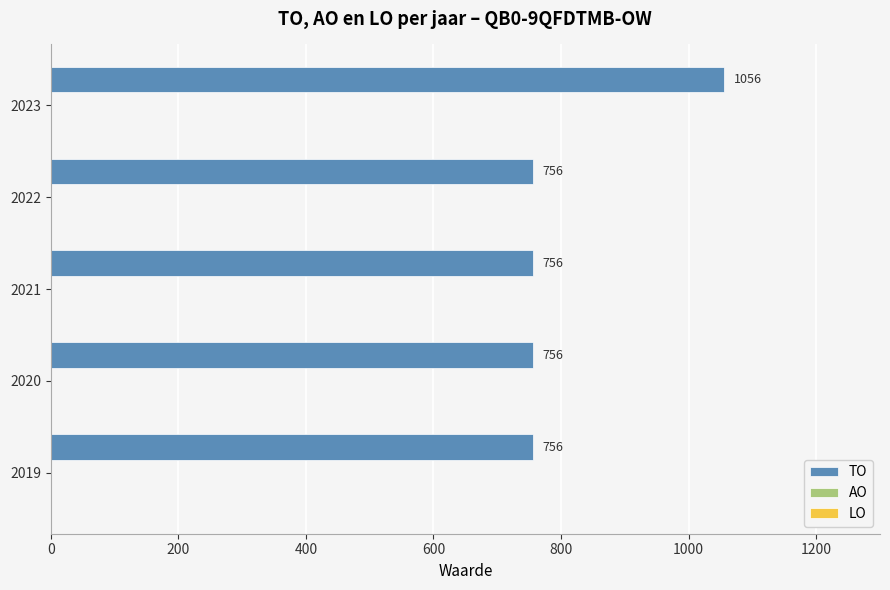

Does the chart contain stacked bars?

No